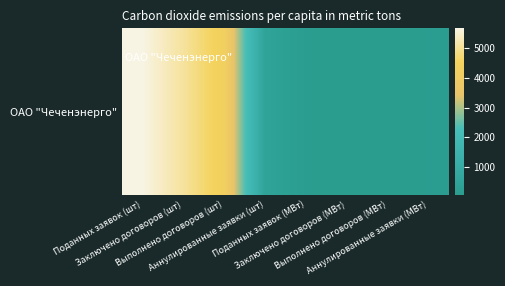

What is the change in value from Поданных заявок (МВт) to Аннулированные заявки (МВт)?

-2